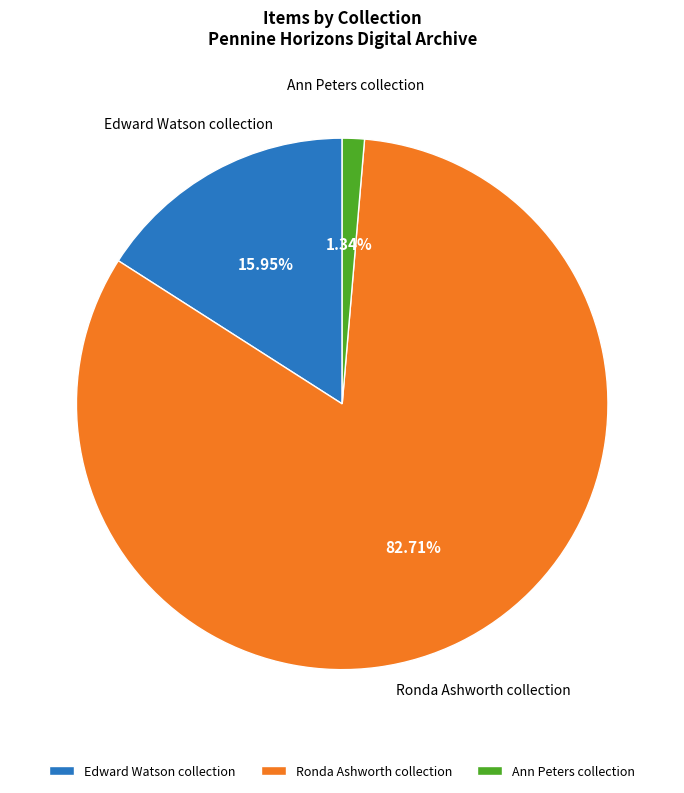

The Ronda Ashworth collection slice represents 71% of the pie. True or false?

False